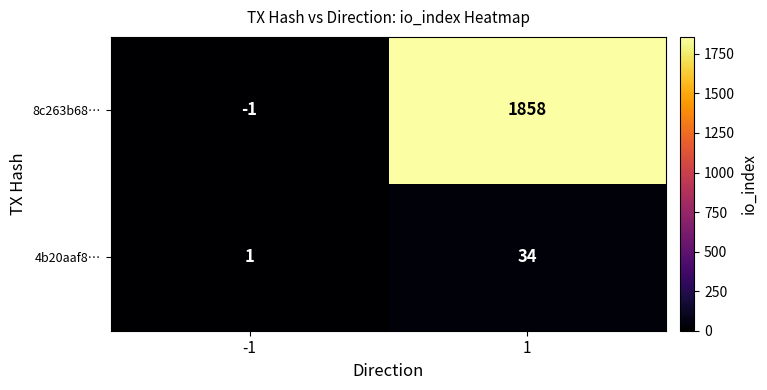

At 1, list the series in order from smallest to largest.

4b20aaf8…, 8c263b68…